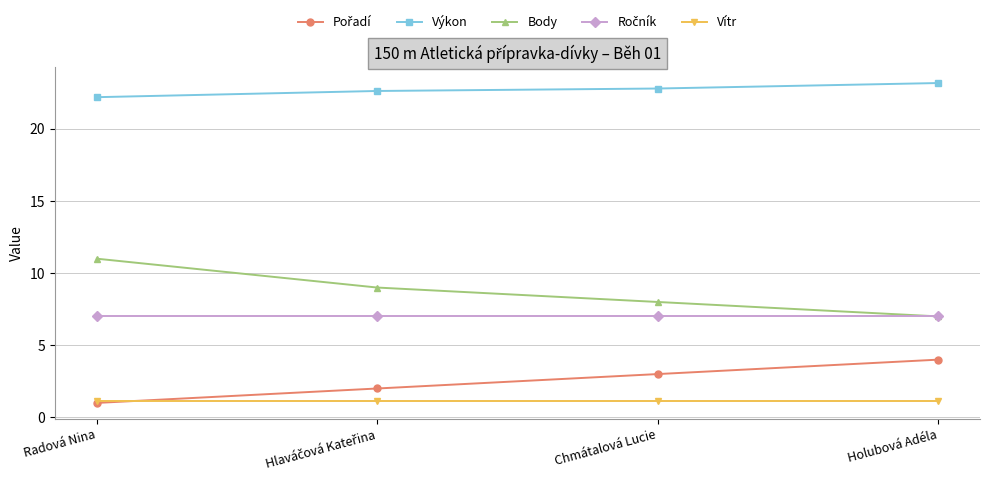

The value of Vítr at Holubová Adéla is 1.1. True or false?

True